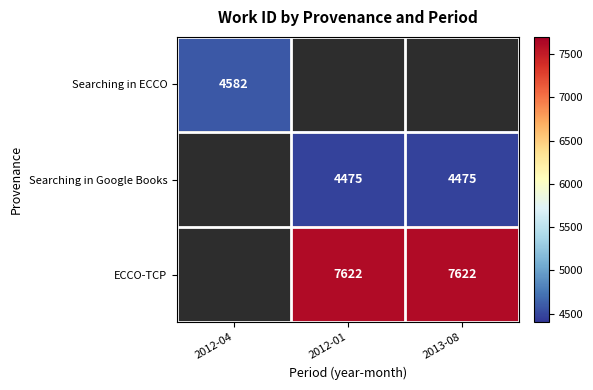

The ECCO-TCP series shows 7622 at 2012-01. True or false?

True